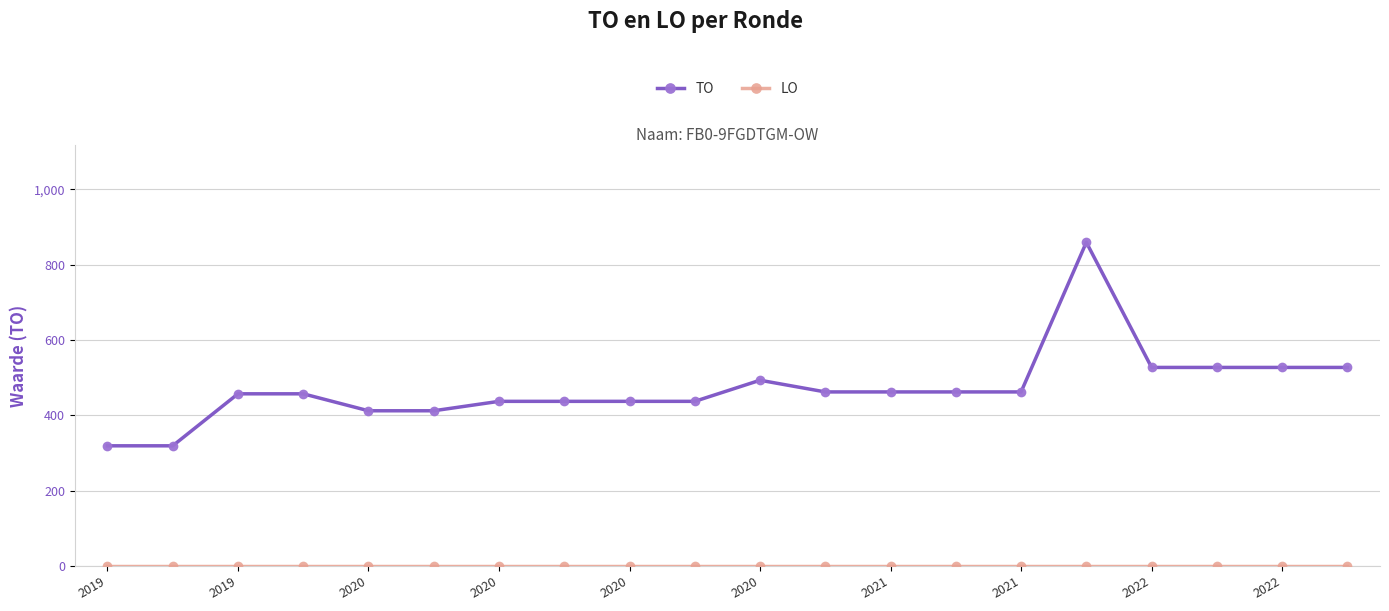

What is the highest value of the TO series?

859